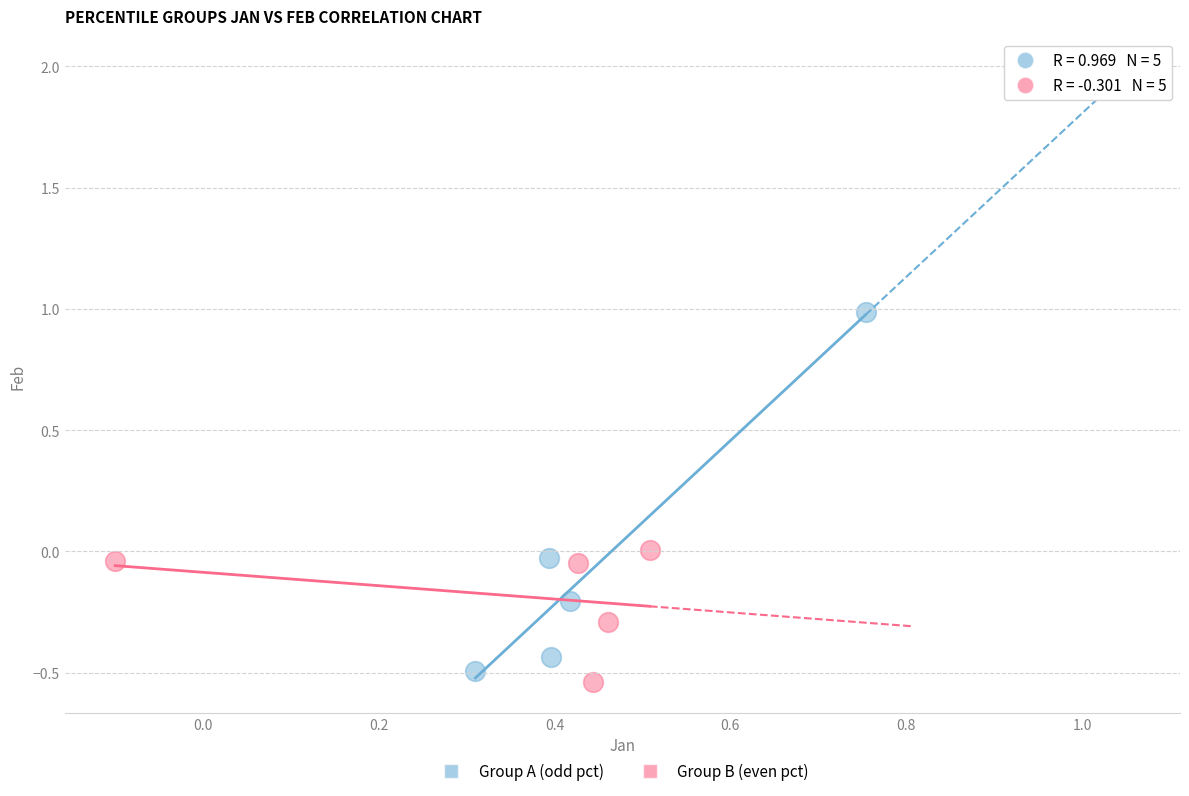

Which series has the largest Y range (max minus min)?

Group A (odd pct)